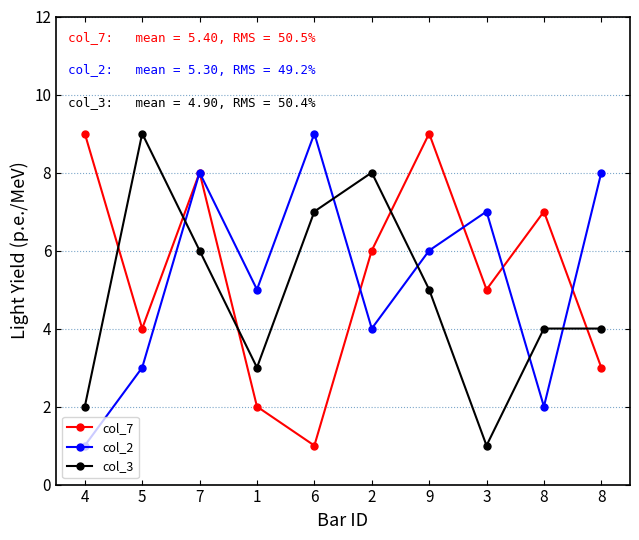

What are all the series names shown in the legend?

col_7, col_2, col_3